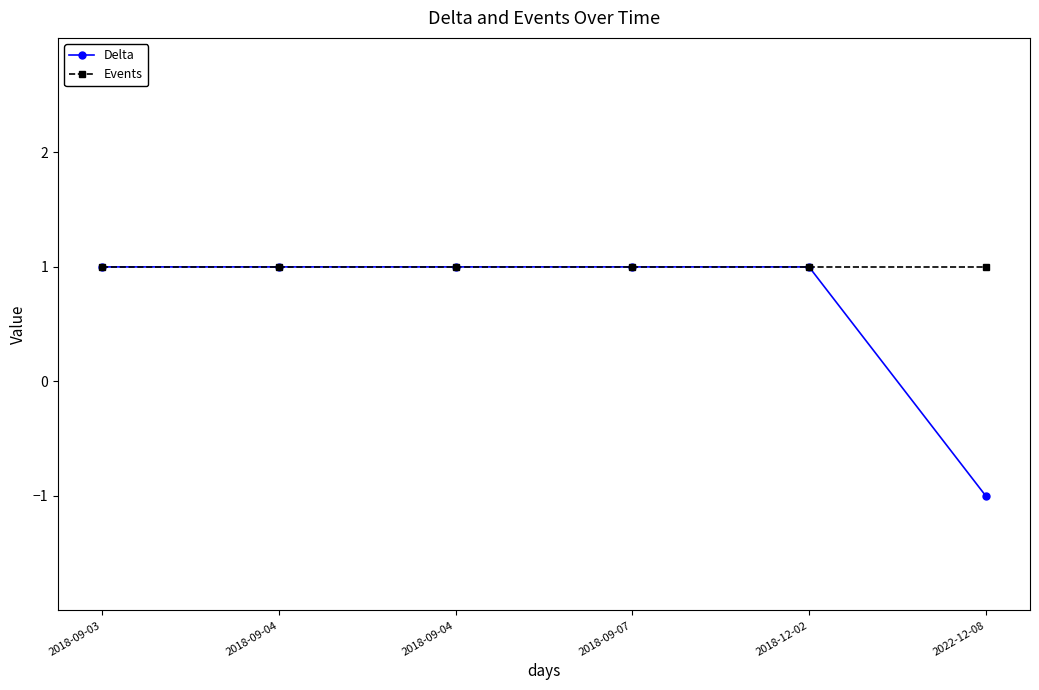

What is the sum of all Events values?

6